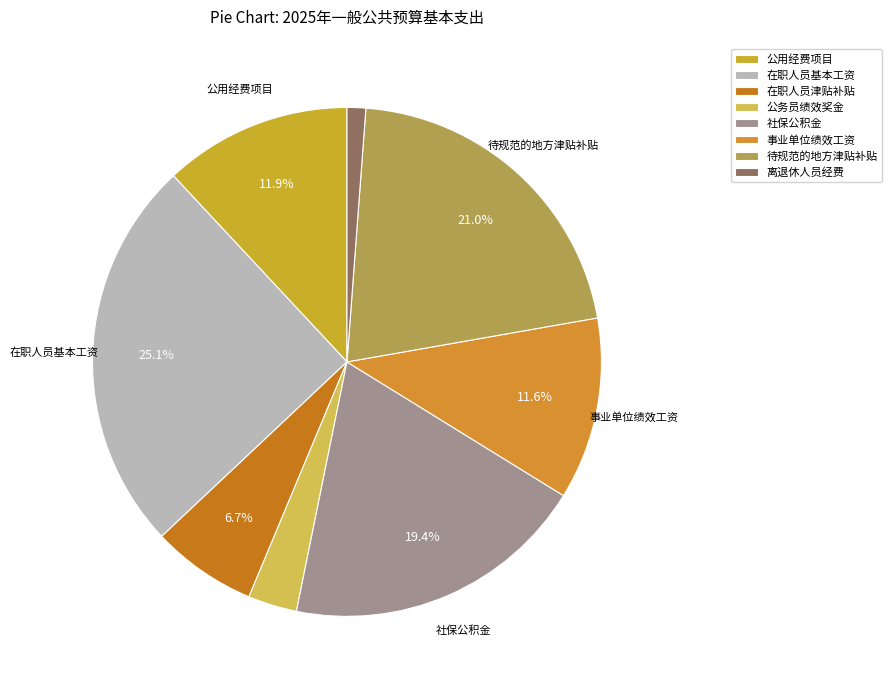

Between 事业单位绩效工资 and 待规范的地方津贴补贴, which is larger?

待规范的地方津贴补贴